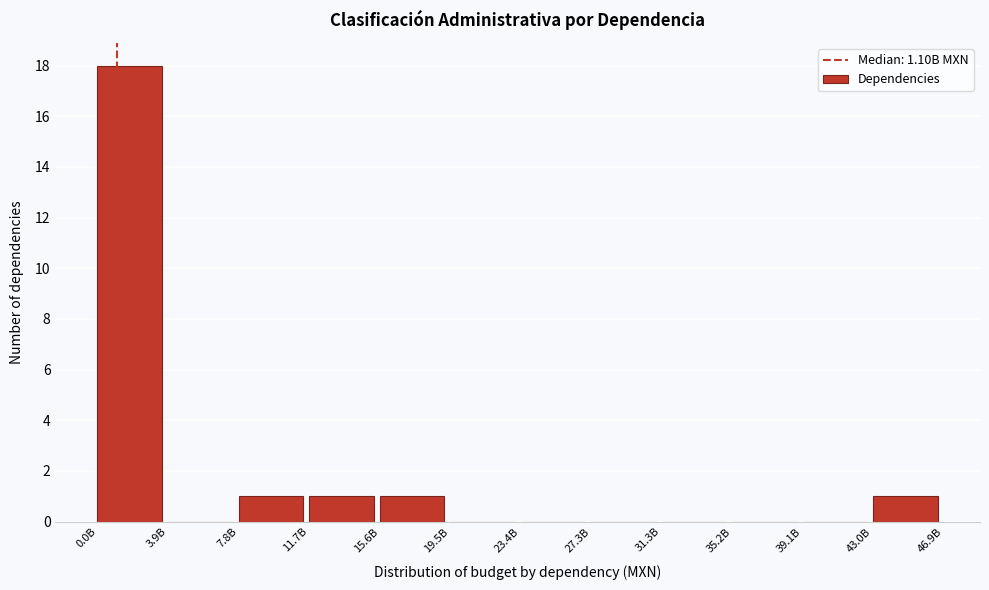

Reading left to right, transcribe all the data shown in this chart.

0.0B=18	3.9B=0	7.8B=1	11.7B=1	15.6B=1	19.5B=0	23.4B=0	27.3B=0	31.3B=0	35.2B=0	39.1B=0	43.0B=1